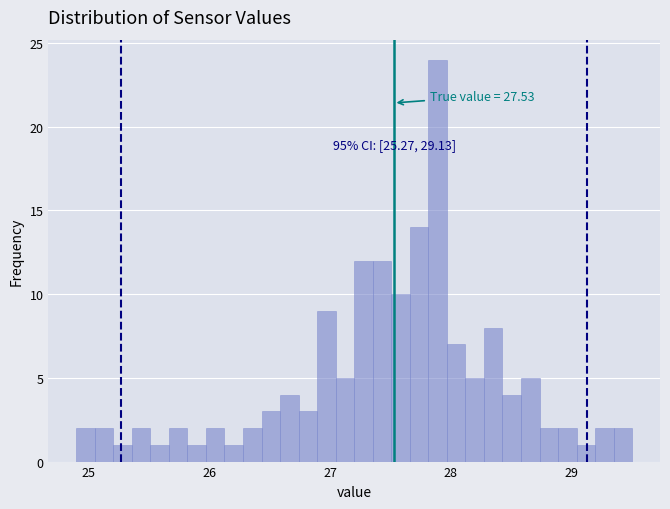

Read against the x-axis, roughly where is the centre of the tallest bar?

27.9